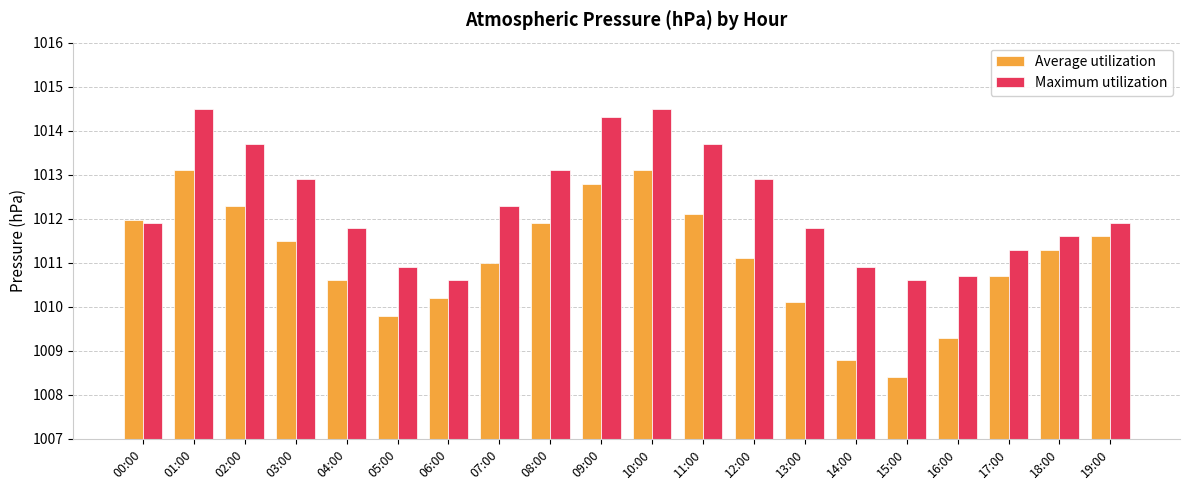

Read the Average utilization value at 07:00.

1011.0